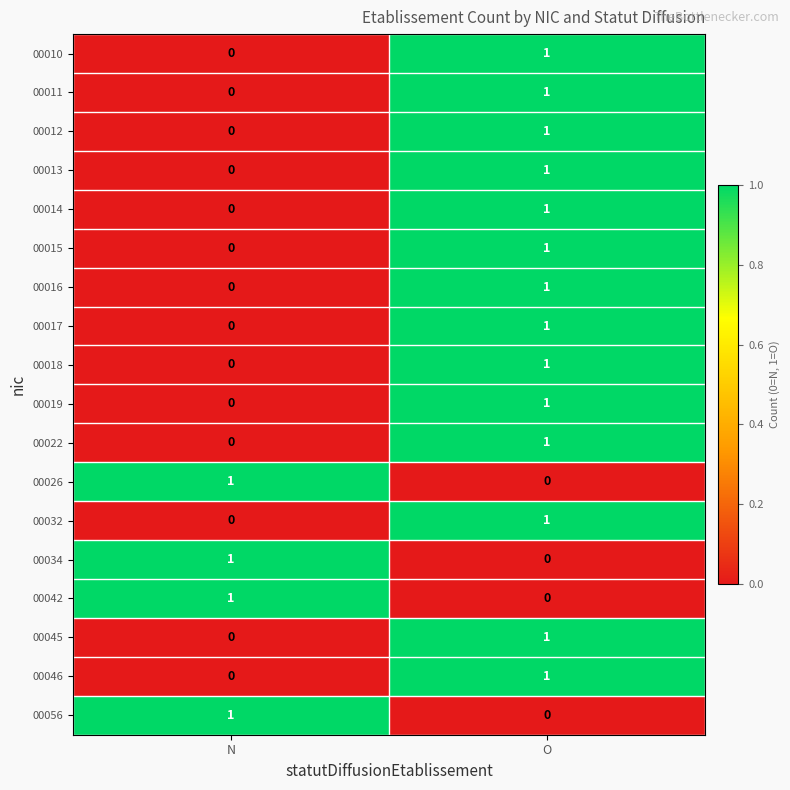

Rank the categories by 00019 value from lowest to highest.

N, O